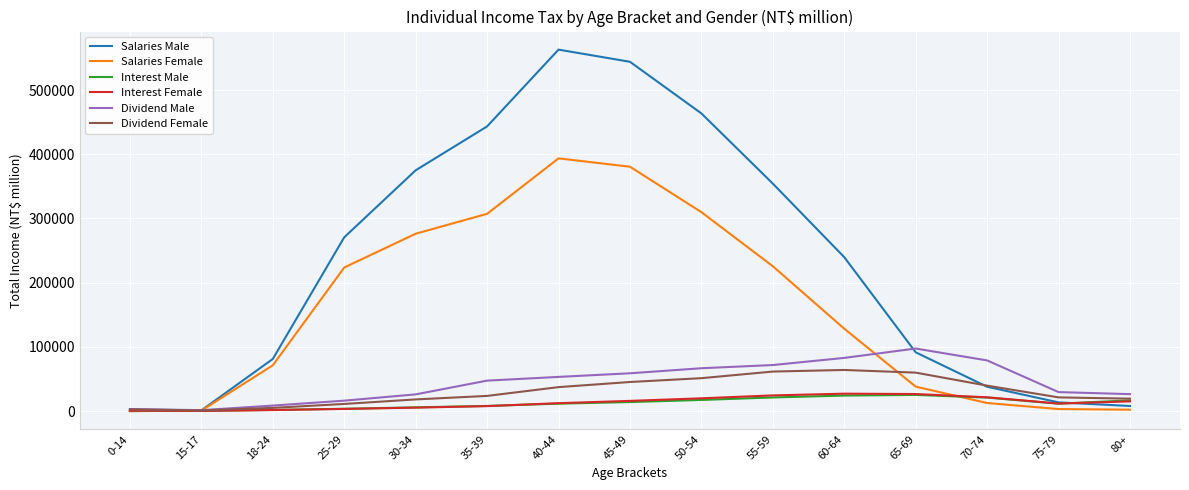

Which series has the largest range (max minus min)?

Salaries Male